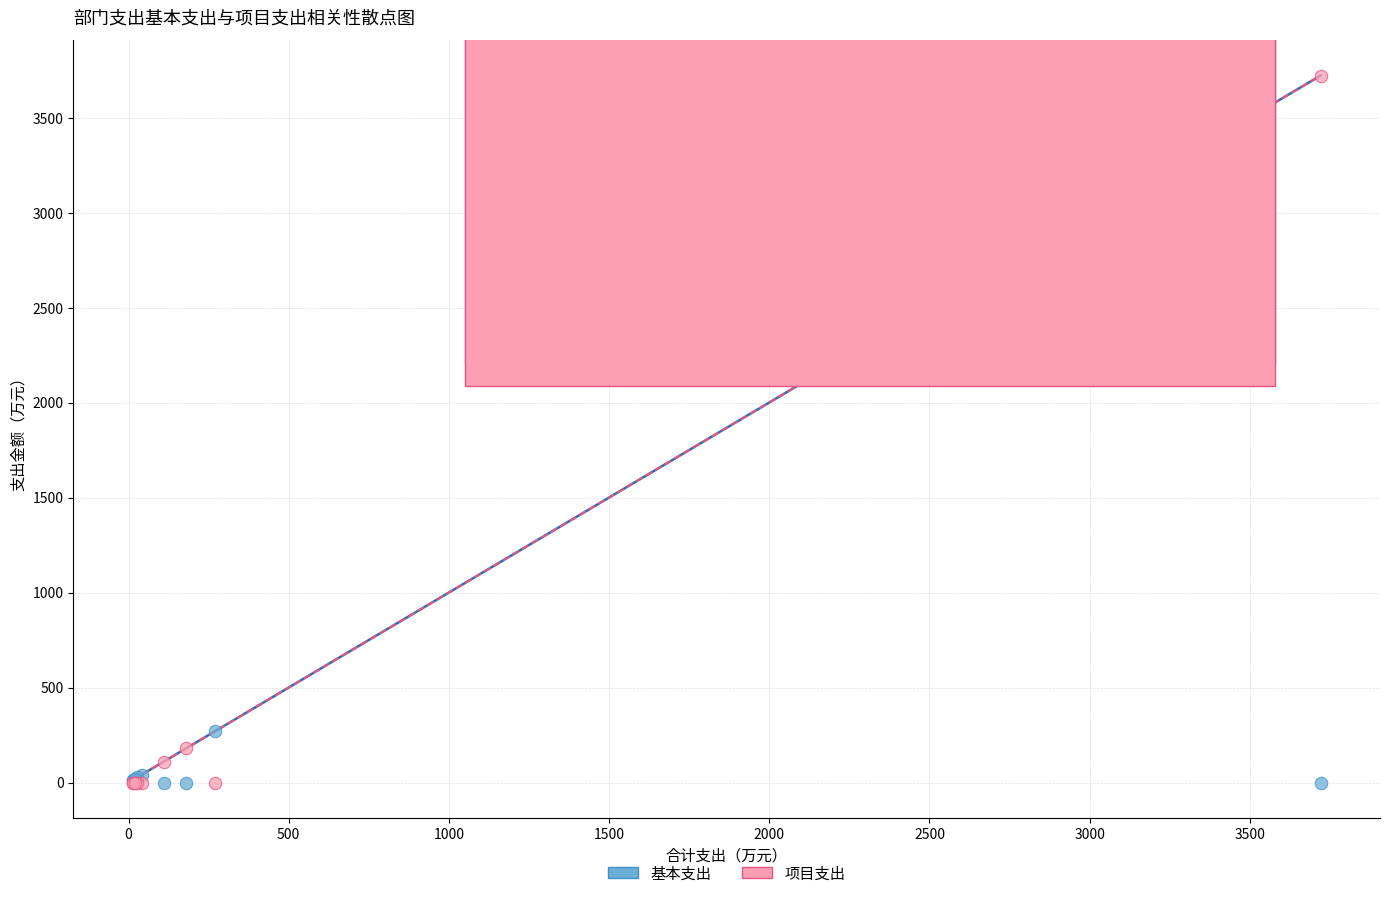

Across all series, what Y value is closest to 1860?

270.3